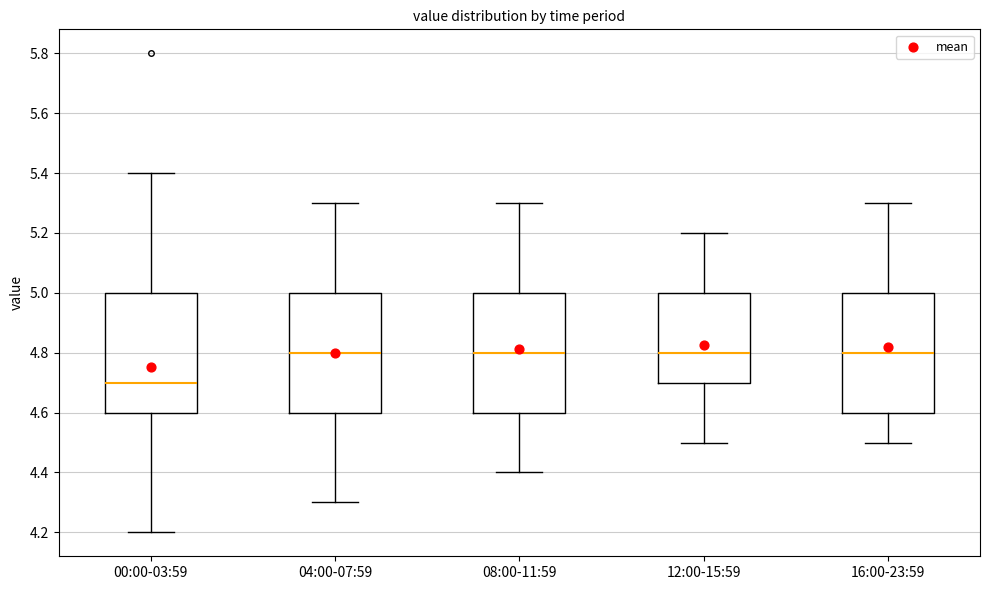

Reading left to right, read every box against the y-axis: the position of its median line, the range the box covers, and the ends of its whiskers. The values are not printed on the chart, so give them approximately, as read against the axis.

00:00-03:59: median 4.7, box 4.6 to 5.0, whiskers 4.2 to 5.4
04:00-07:59: median 4.8, box 4.6 to 5.0, whiskers 4.3 to 5.3
08:00-11:59: median 4.8, box 4.6 to 5.0, whiskers 4.4 to 5.3
12:00-15:59: median 4.8, box 4.7 to 5.0, whiskers 4.5 to 5.2
16:00-23:59: median 4.8, box 4.6 to 5.0, whiskers 4.5 to 5.3